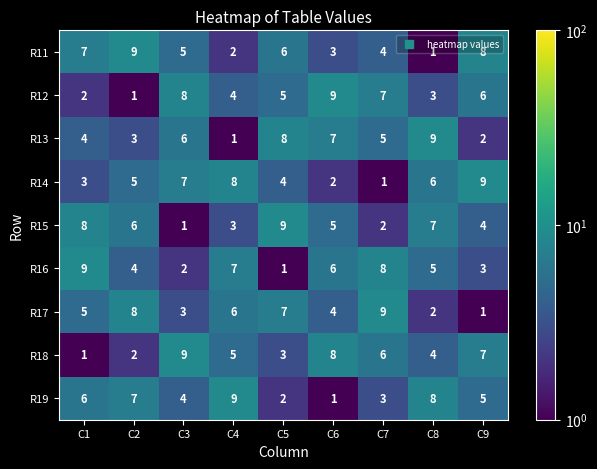

Which category has the highest value in the R14 series?

C9